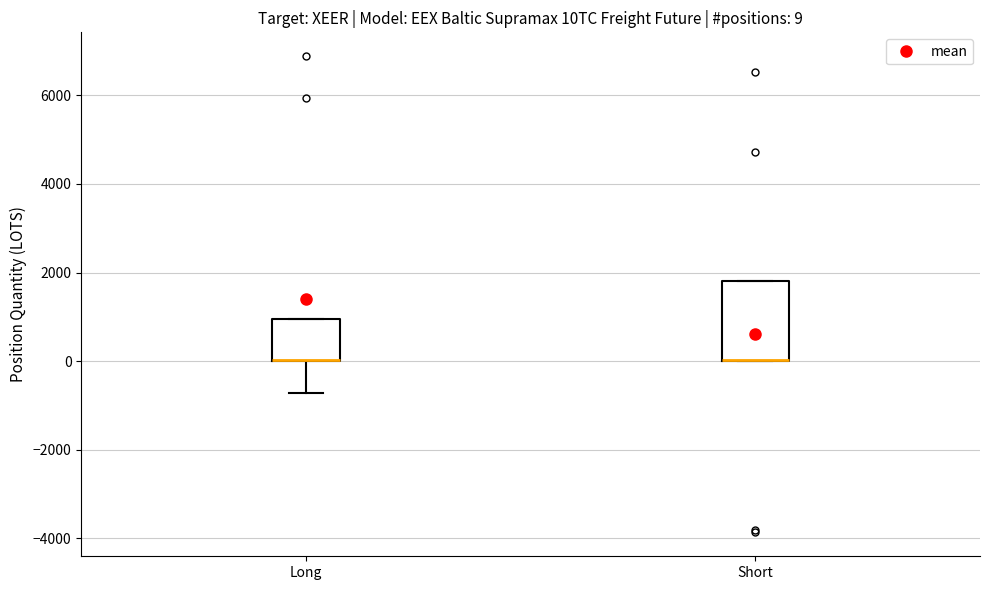

Comparing the boxes themselves (not the whiskers), which one is the tallest?

Short